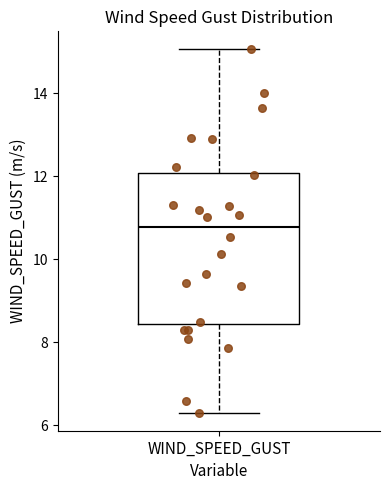

Read this box plot against the y-axis: the position of the median line, the range covered by the box, and the ends of both whiskers. The values are not printed on the chart, so give them approximately, as read against the axis.

median 10.8, box 8.4 to 12.0, whiskers 6.4 to 15.0